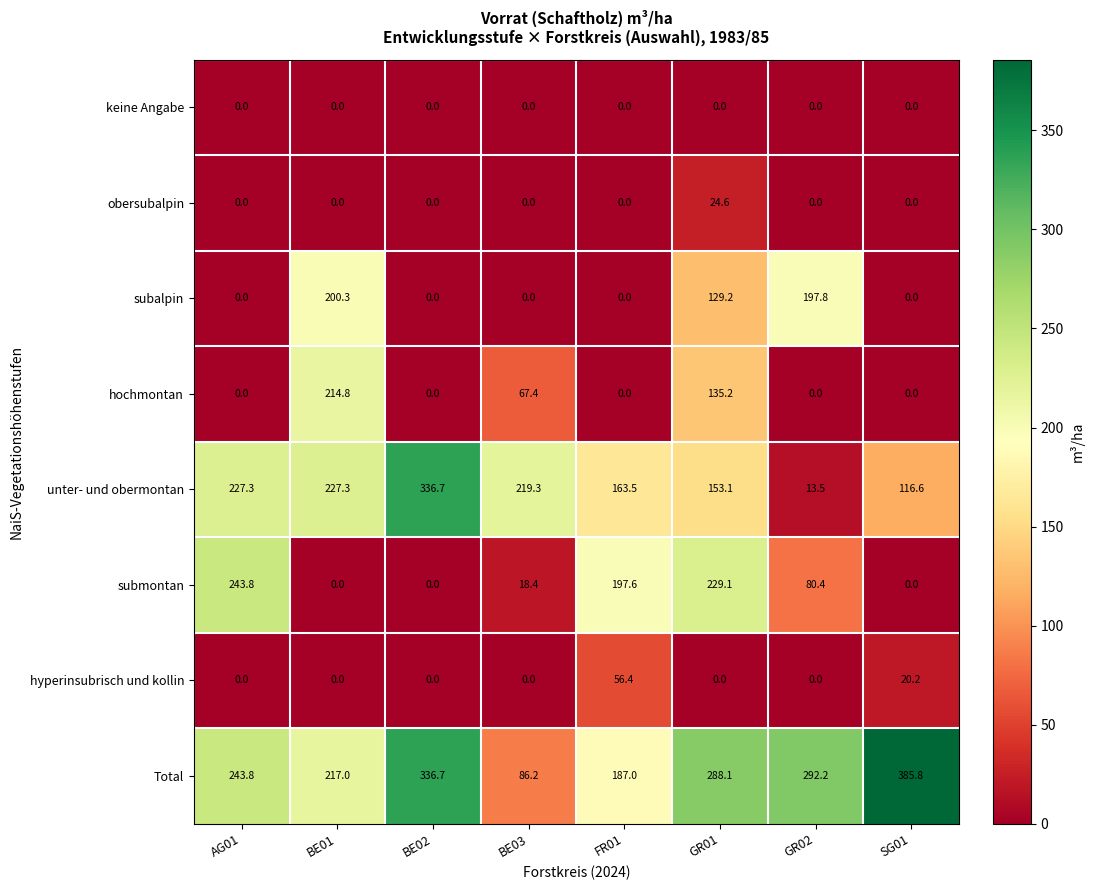

What is the total value across all series at AG01?

714.9